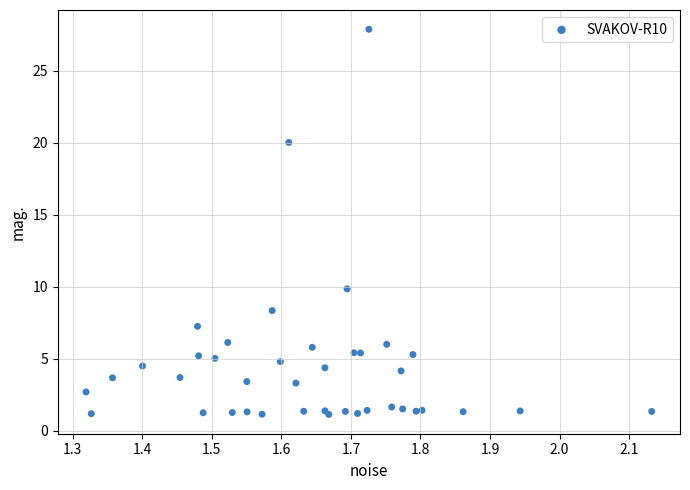

What Y value in the scatter plot is closest to 14?

9.9